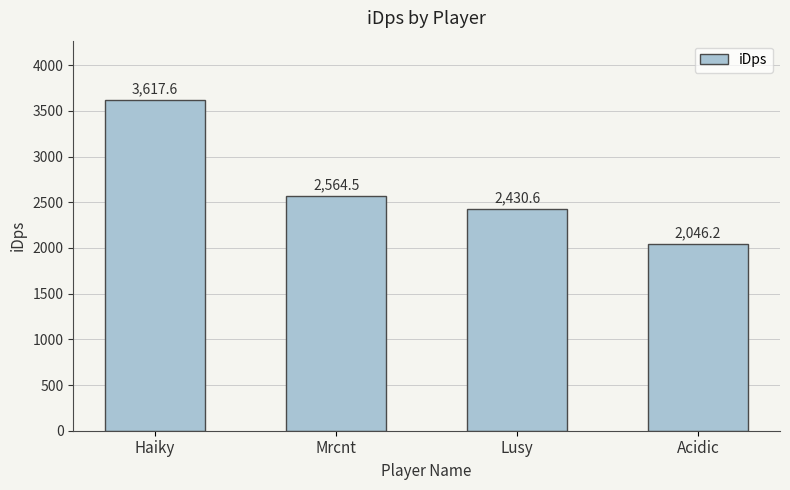

What is the sum of all values?

10658.9